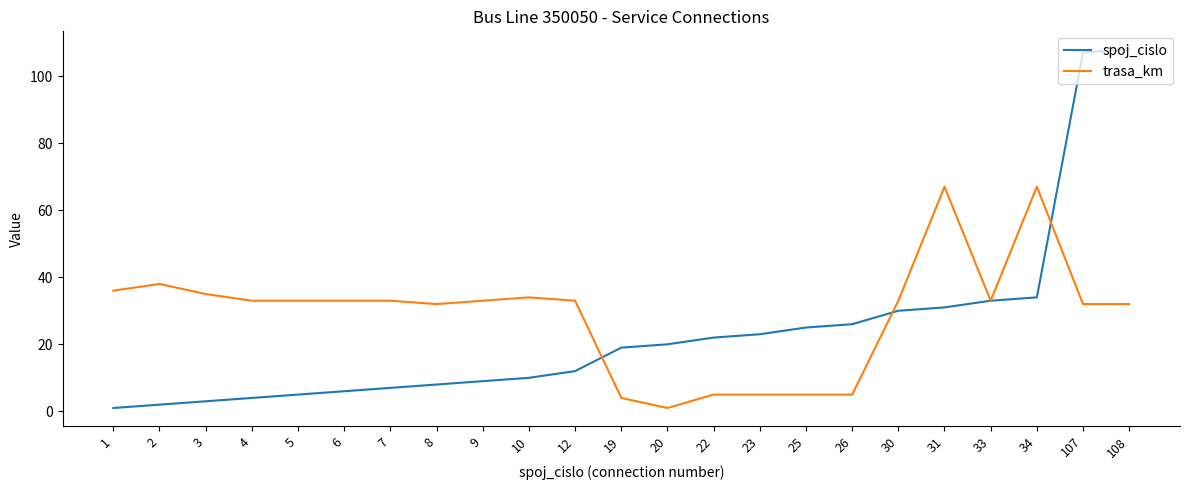

Which series has the largest total across all categories?

trasa_km